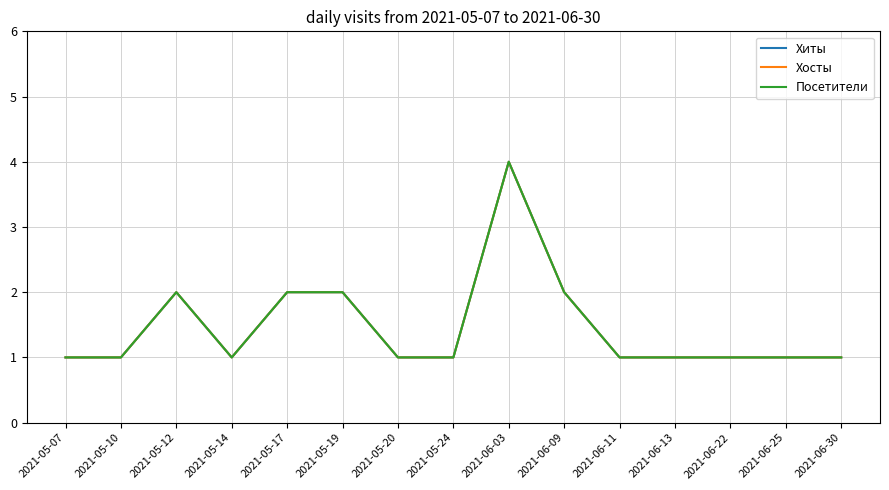

What is the value of the Хиты point at the 1st from the left?

1